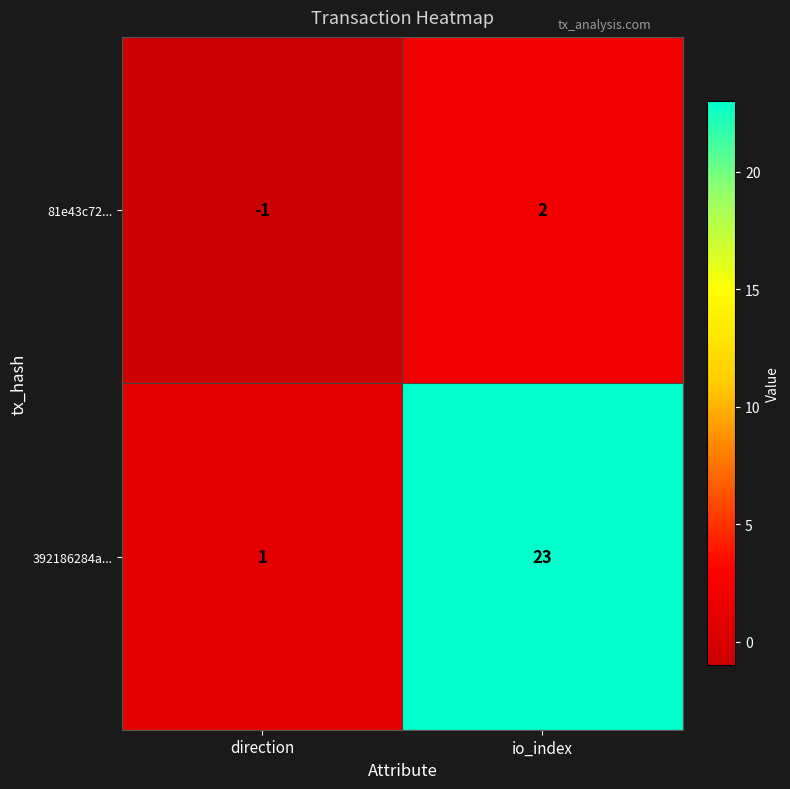

Is it true that 81e43c72... equals -2 at direction?

False